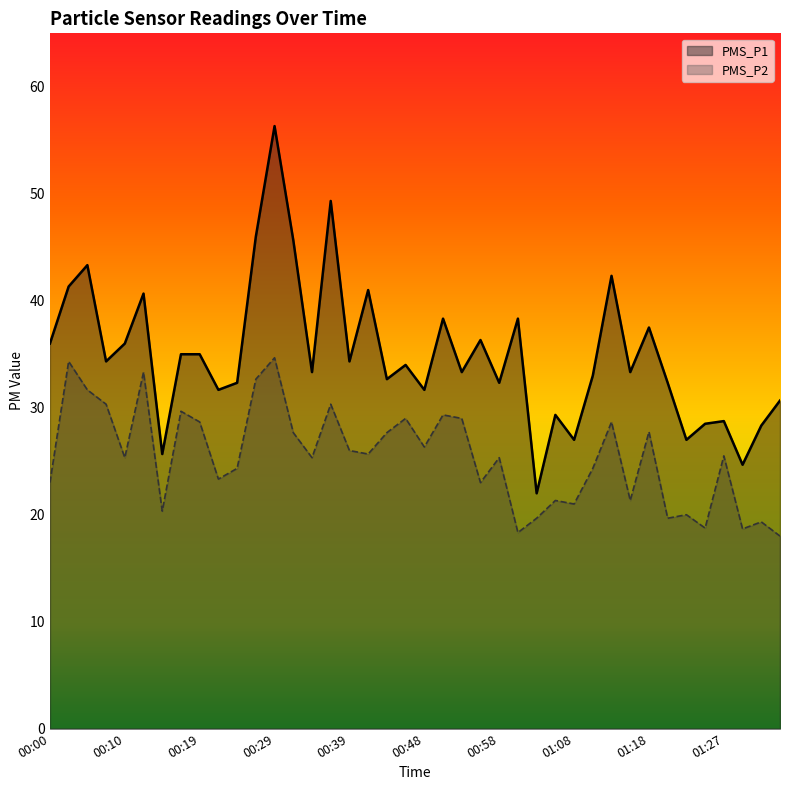

At which category does PMS_P2 reach its first local valley?

00:10